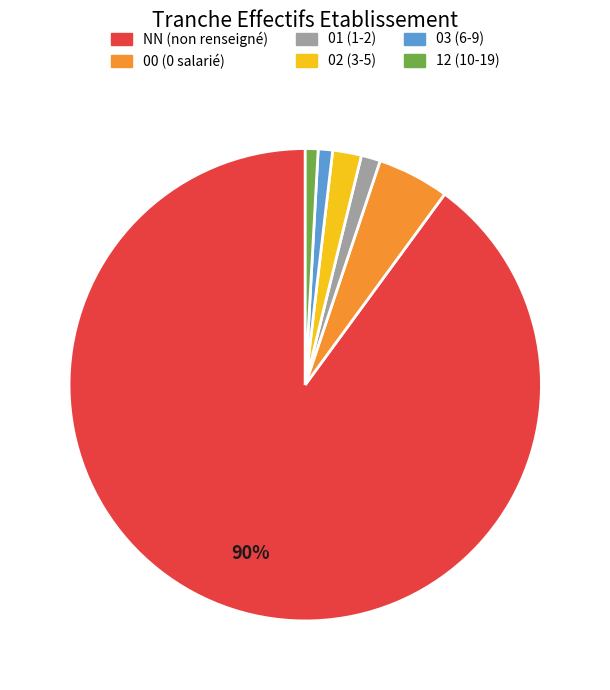

Is it true that 03 is 1% of the pie?

True